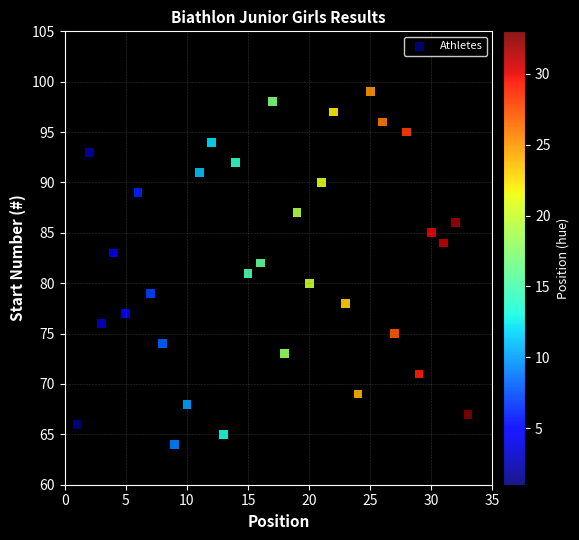

What is the range of X values (max minus min)?

32